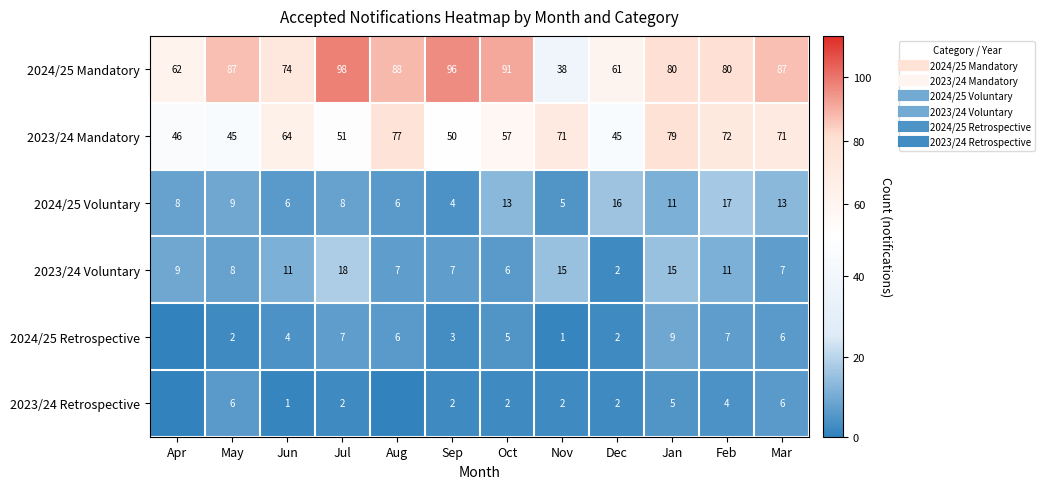

How many values in the 2023/24 Retrospective series are below 2?

3